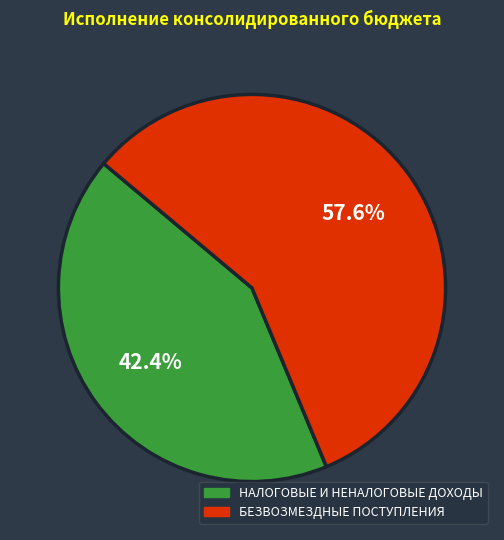

True or false: БЕЗВОЗМЕЗДНЫЕ ПОСТУПЛЕНИЯ accounts for 58% of the total.

True